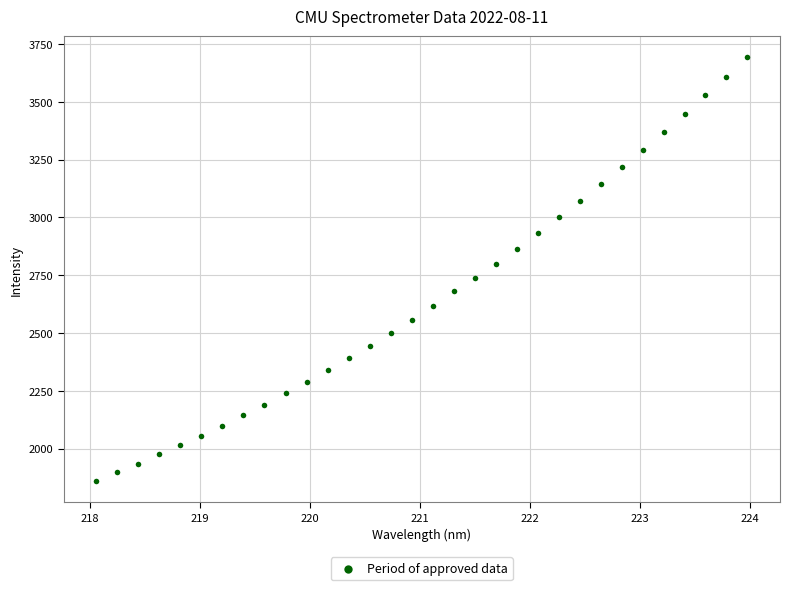

What is the range of X values (max minus min)?

5.9